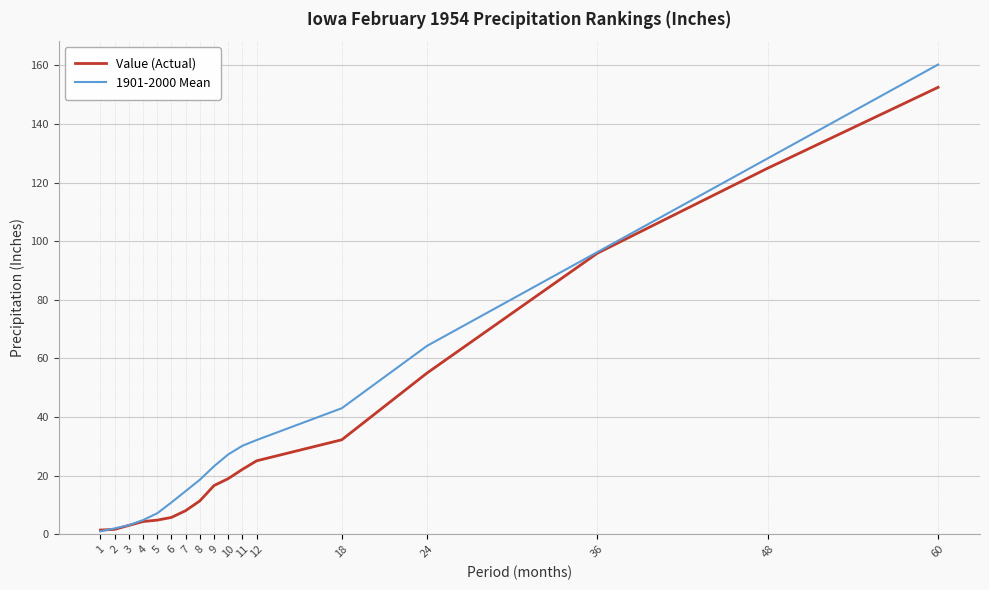

The value of 1901-2000 Mean at 36 is 96.3. True or false?

True